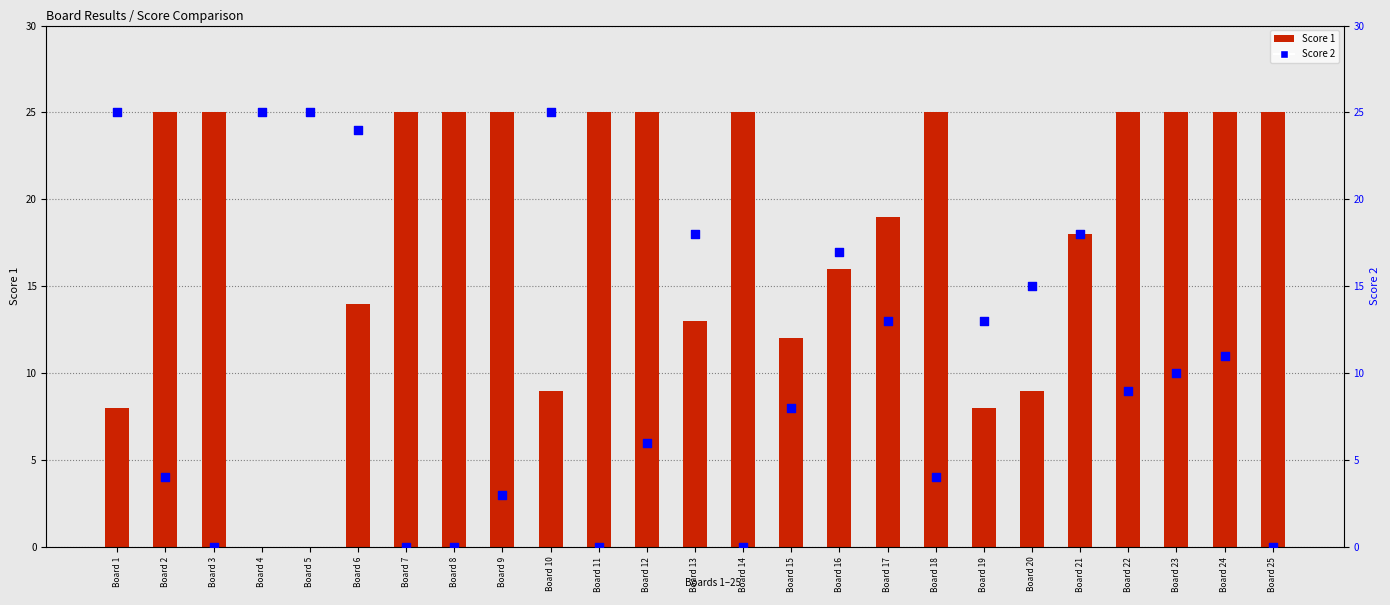

What are all the series names shown in the legend?

Score 1, Score 2